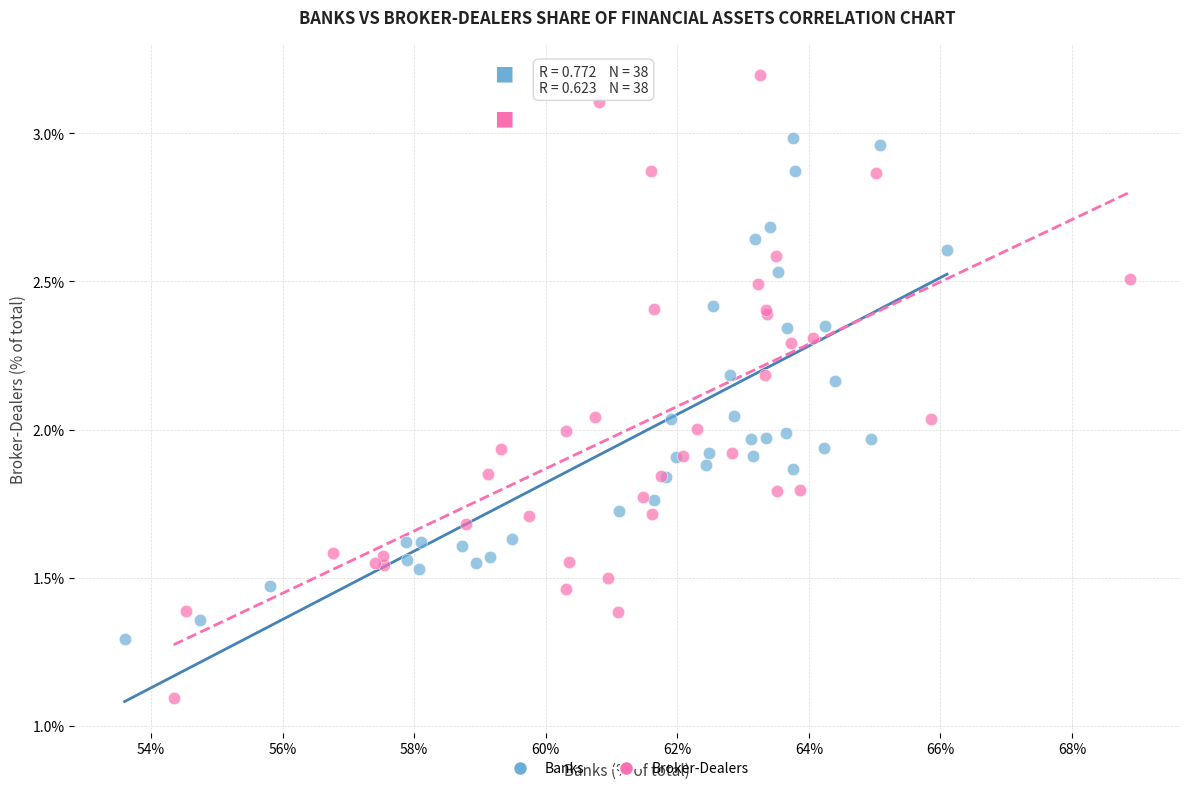

Which series has the largest Y range (max minus min)?

Broker-Dealers